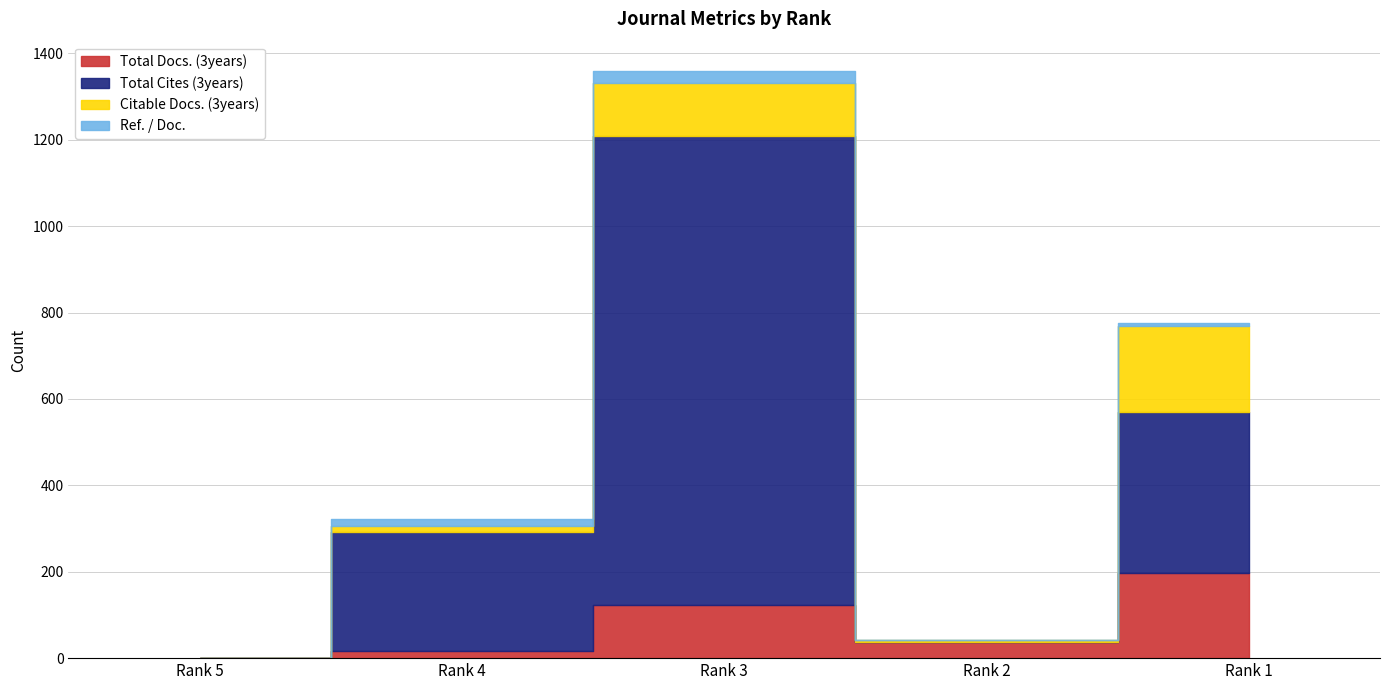

The Ref. / Doc. series shows 9 at Rank 4. True or false?

False